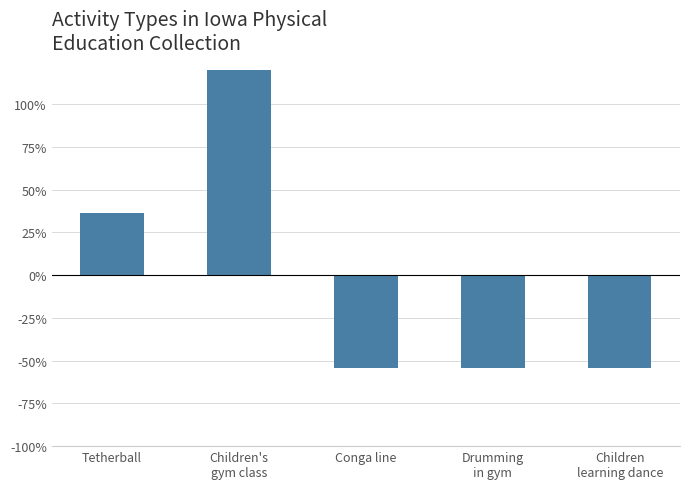

At which label does the data first exceed -54?

Tetherball